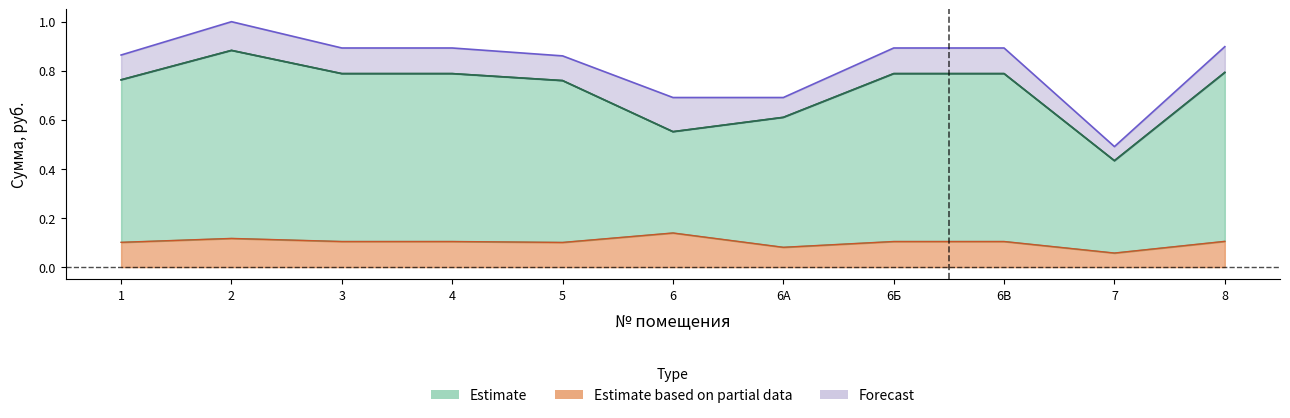

What is the value of the задолженность (пени) point at the 11th from the left?

0.9